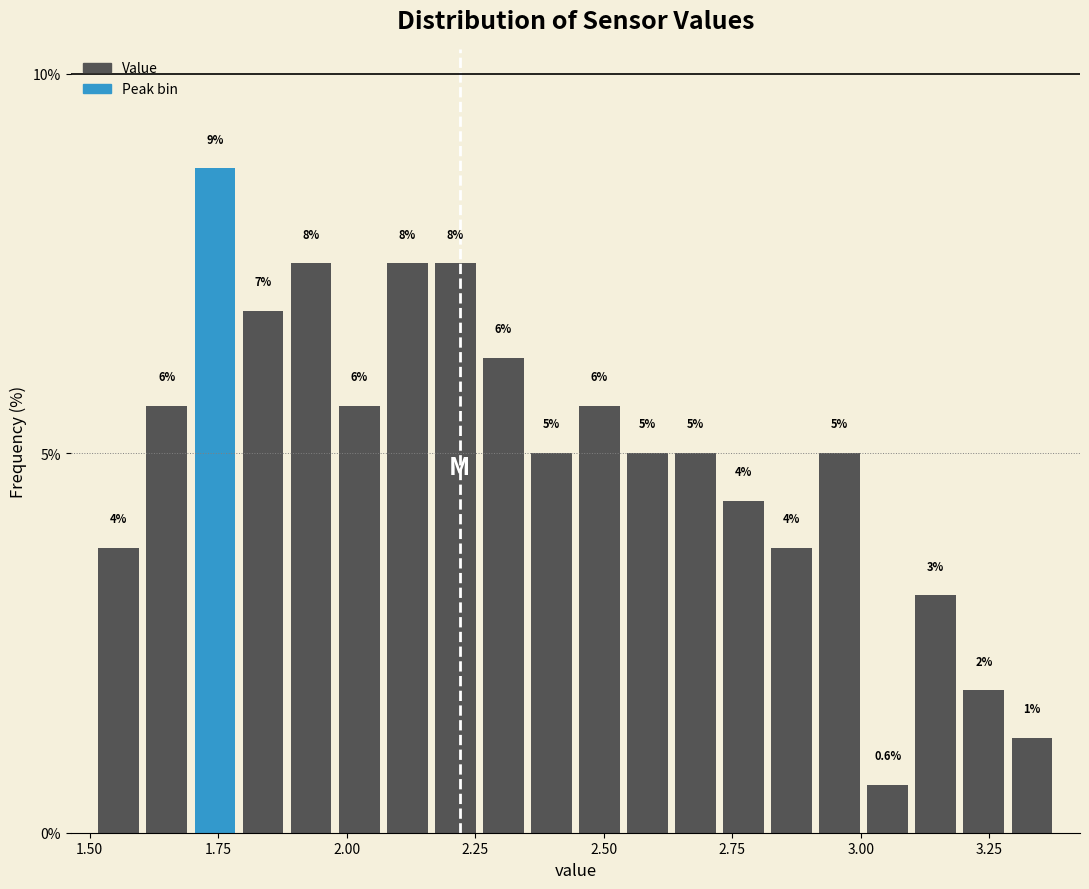

Around what value on the x-axis is the tallest bar? Give the approximate position of its centre, as read against the axis.

1.75